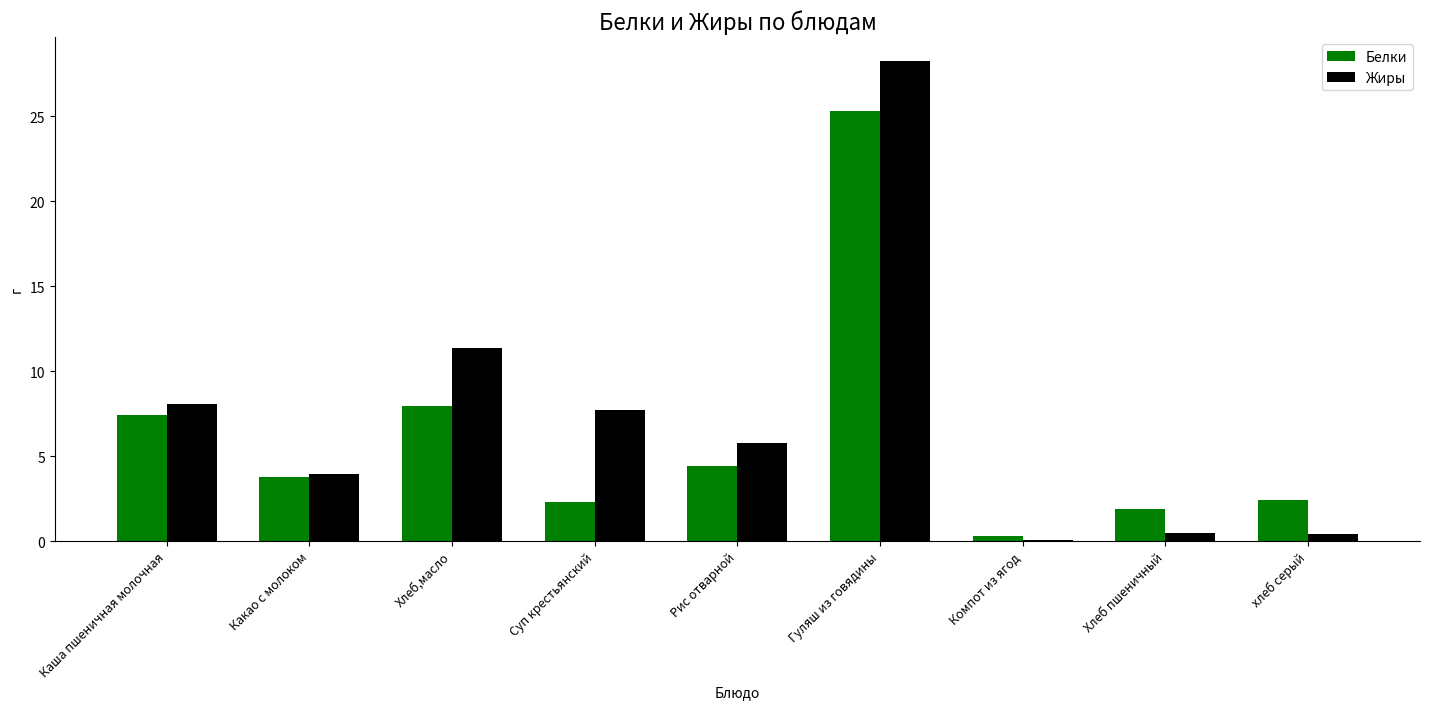

What is the sum of the Жиры values at Рис отварной and Гуляш из говядины?

34.0